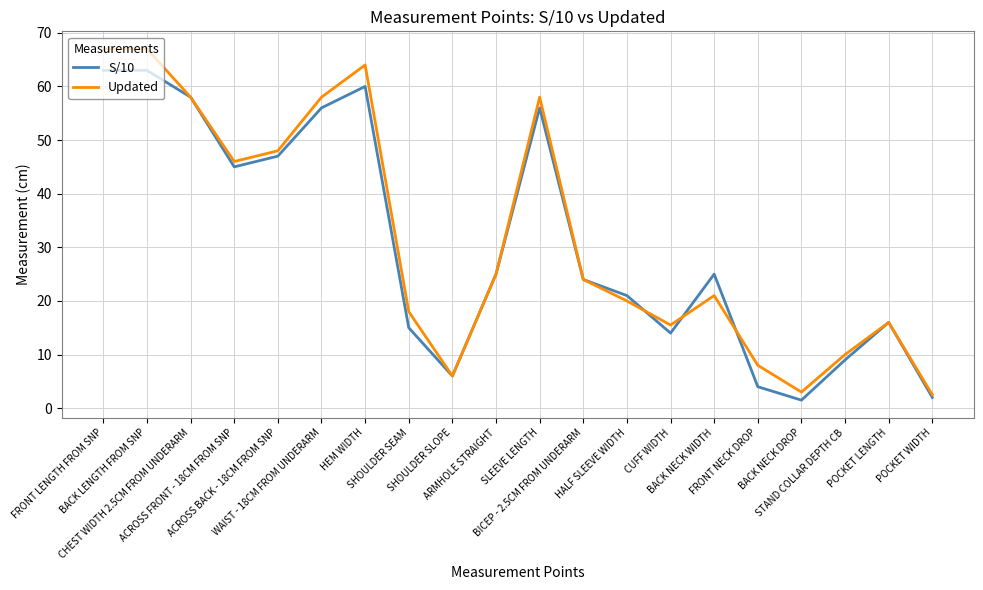

What is the difference between the S/10 values at CHEST WIDTH 2.5CM FROM UNDERARM and SLEEVE LENGTH?

2.0